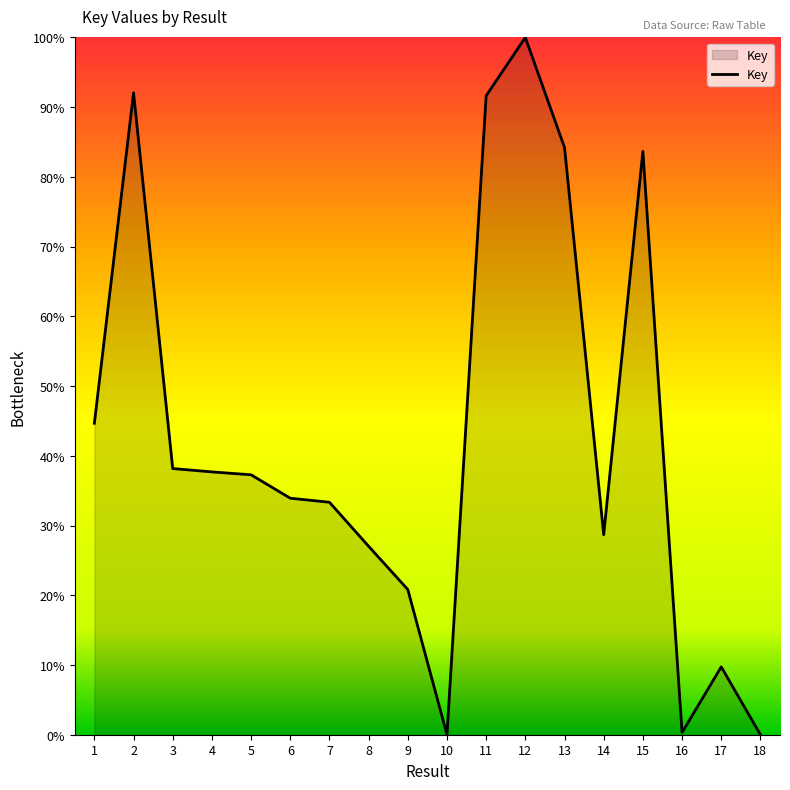

What is the difference between the values at 14 and 18?

28.7